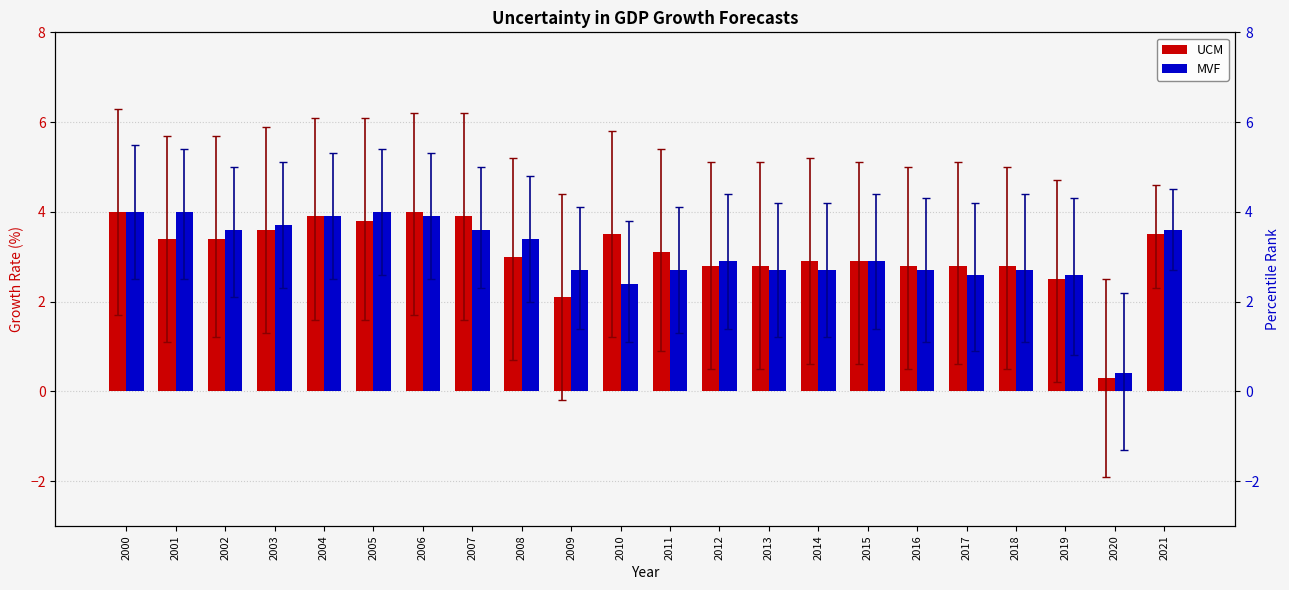

What are all the series names shown in the legend?

UCM, MVF